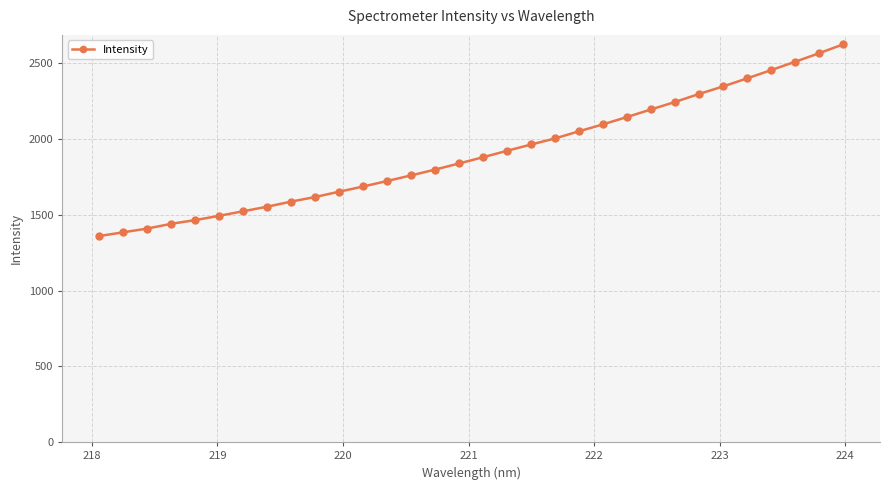

What is the value of the 17th point from the left?

1880.8